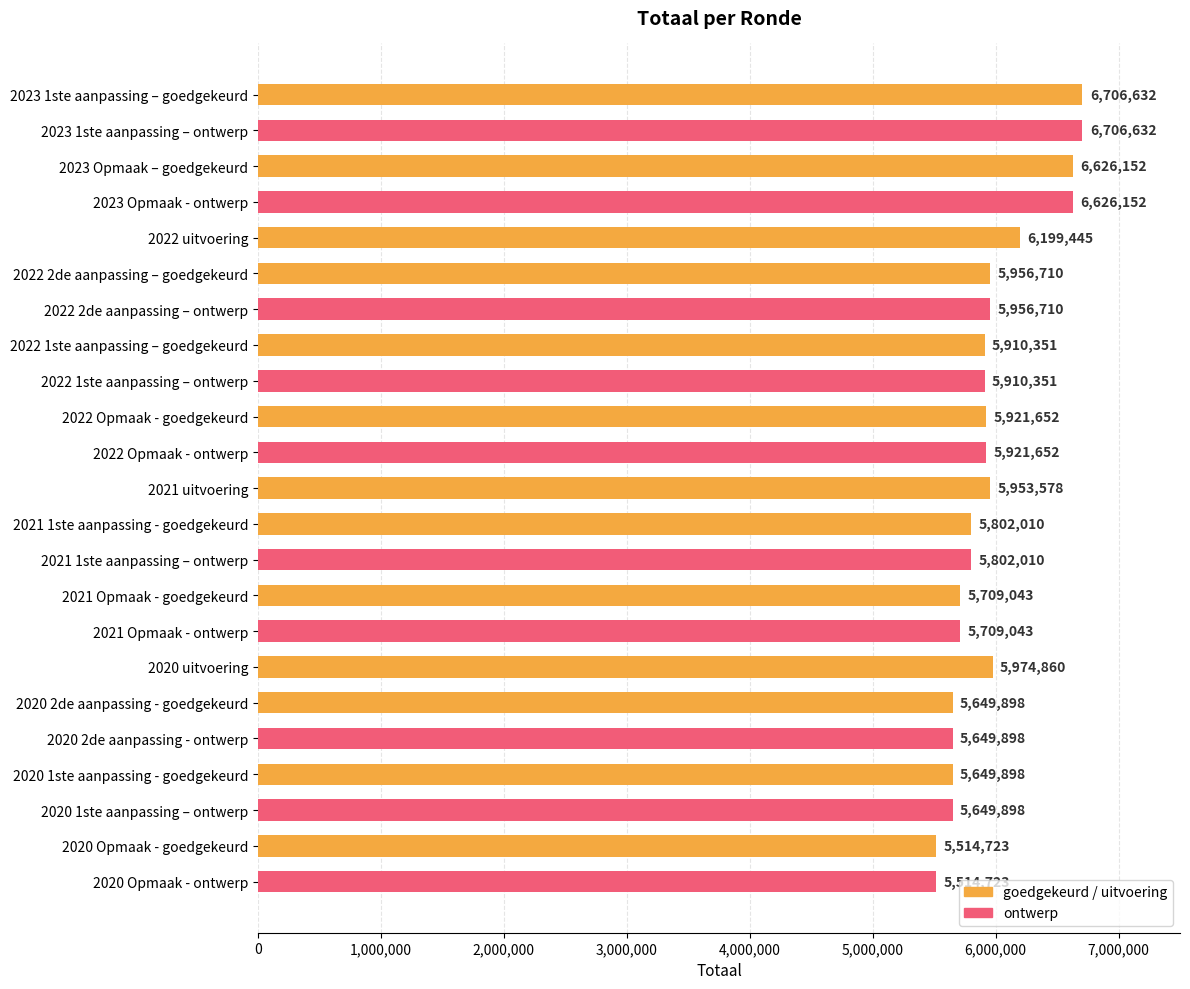

The chart shows a value of 5709043 at 2021 Opmaak - goedgekeurd. True or false?

True